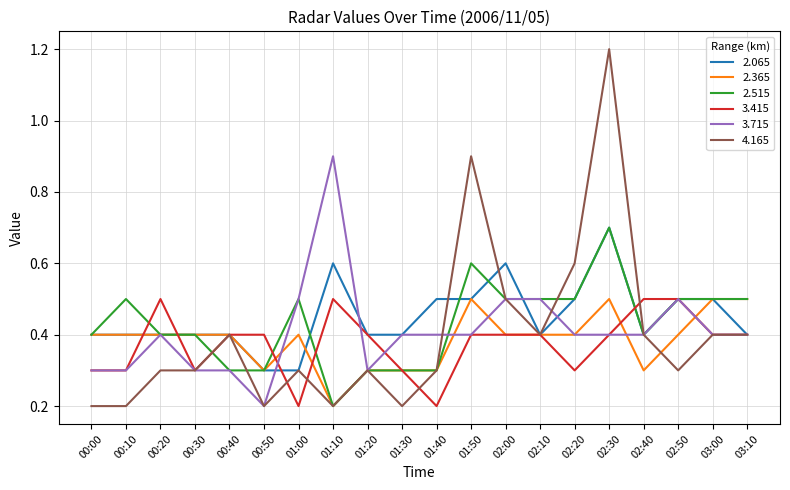

Which series has the widest spread of values?

4.165